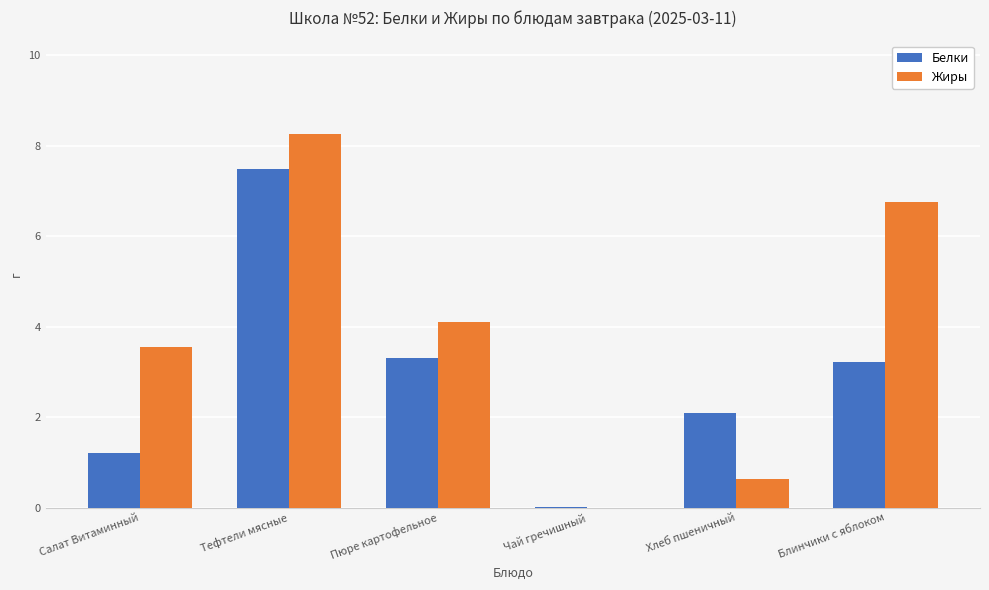

Which series has the largest total across all categories?

Жиры